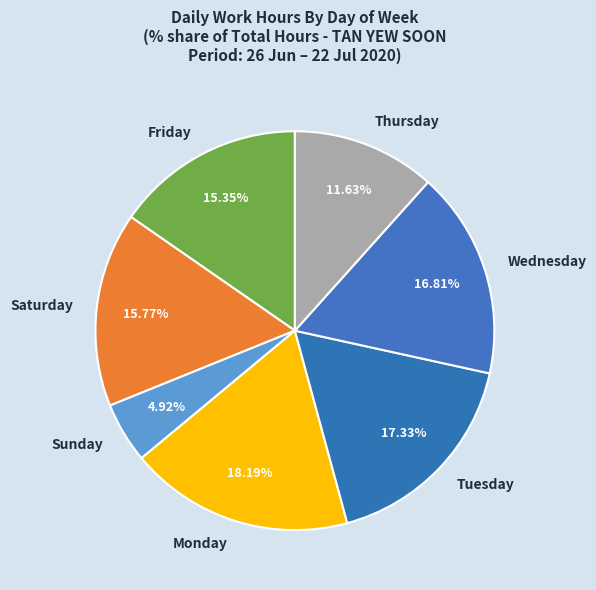

Which slice is the smallest?

Sunday